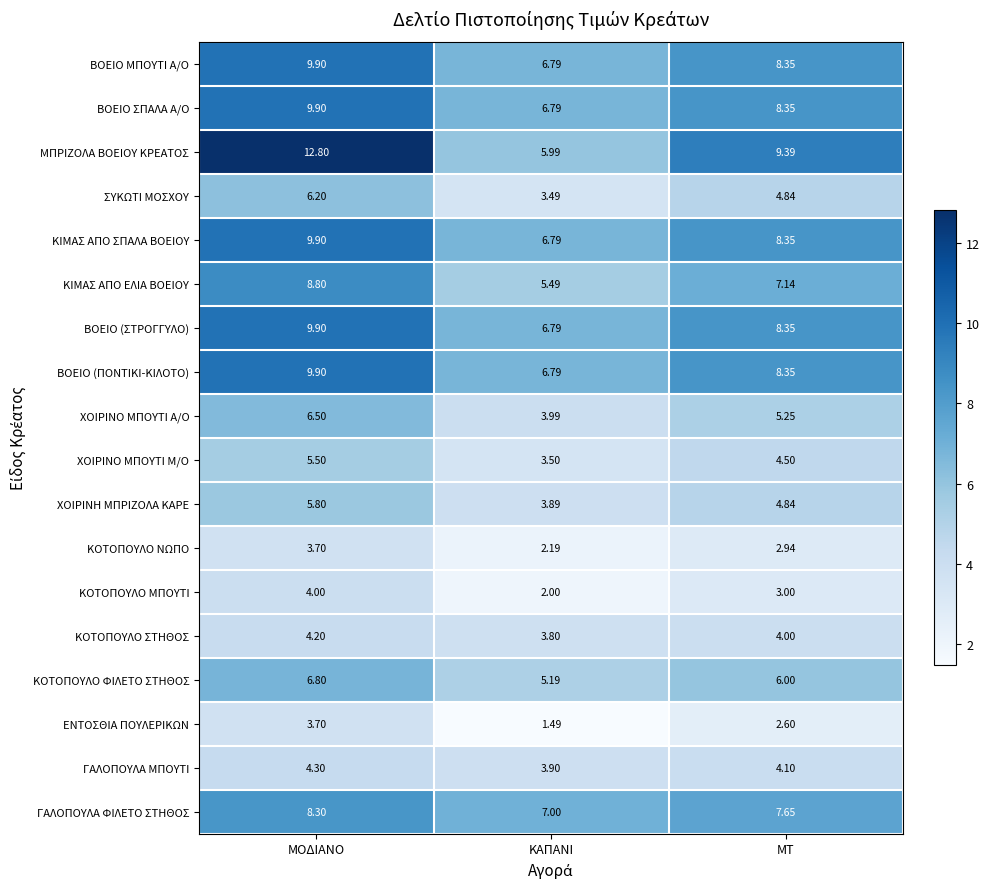

Which label corresponds to the largest value in the chart?

ΜΟΔΙΑΝΟ